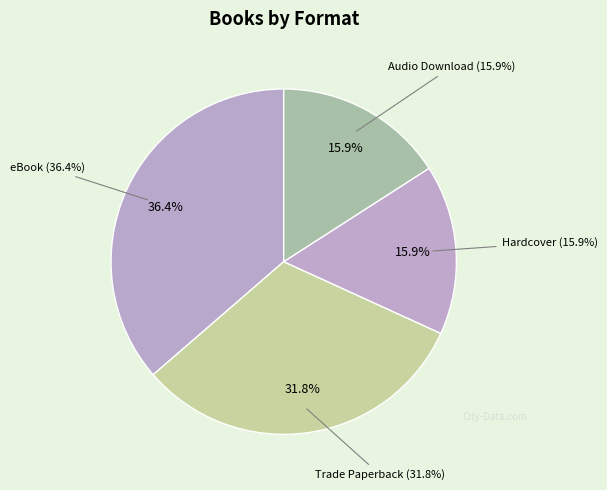

To the nearest percent, what is the difference between the largest and smallest slice percentages?

20%